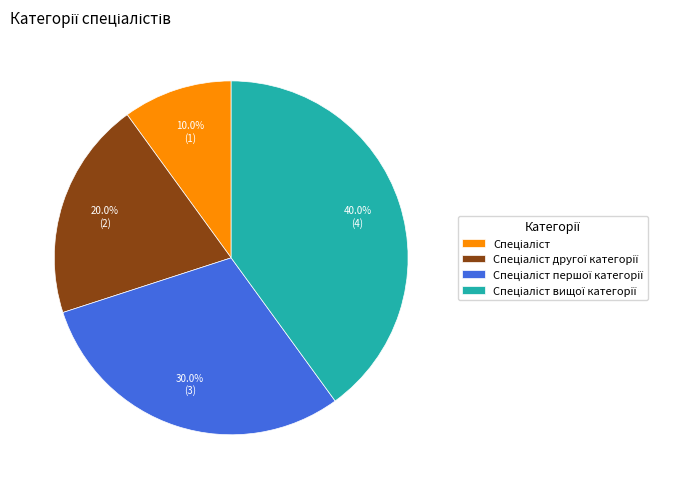

Does any single category account for the majority?

No